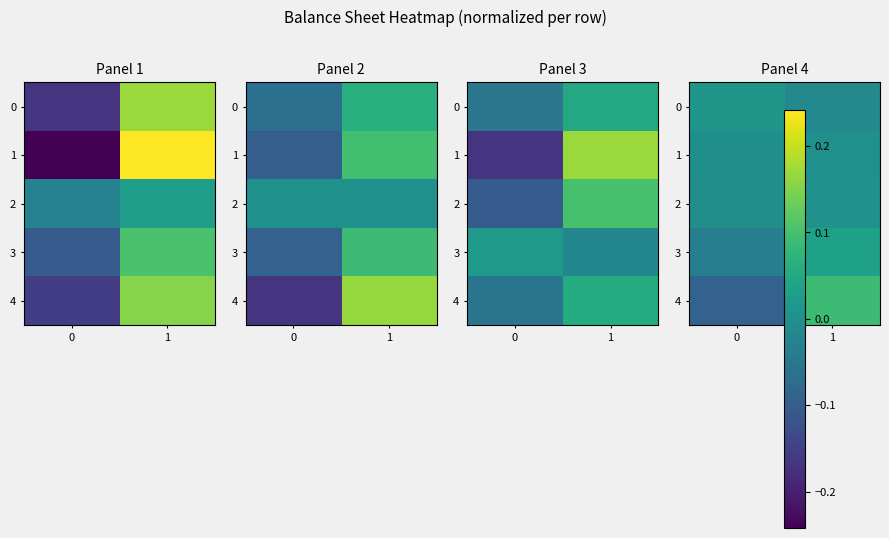

Is it true that 0 equals 0.0 at 0?

False